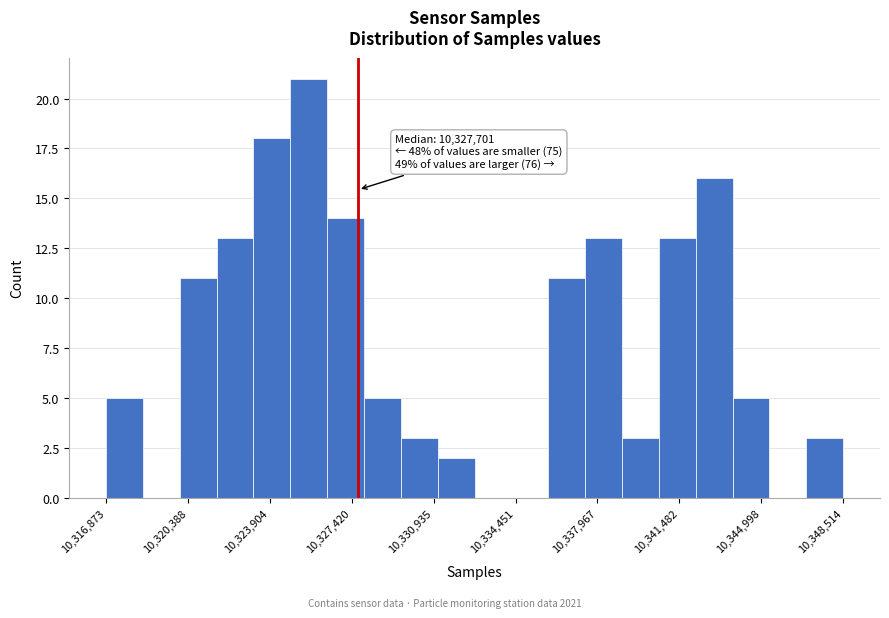

Around what value on the x-axis is the tallest bar? Give the approximate position of its centre, as read against the axis.

10325500